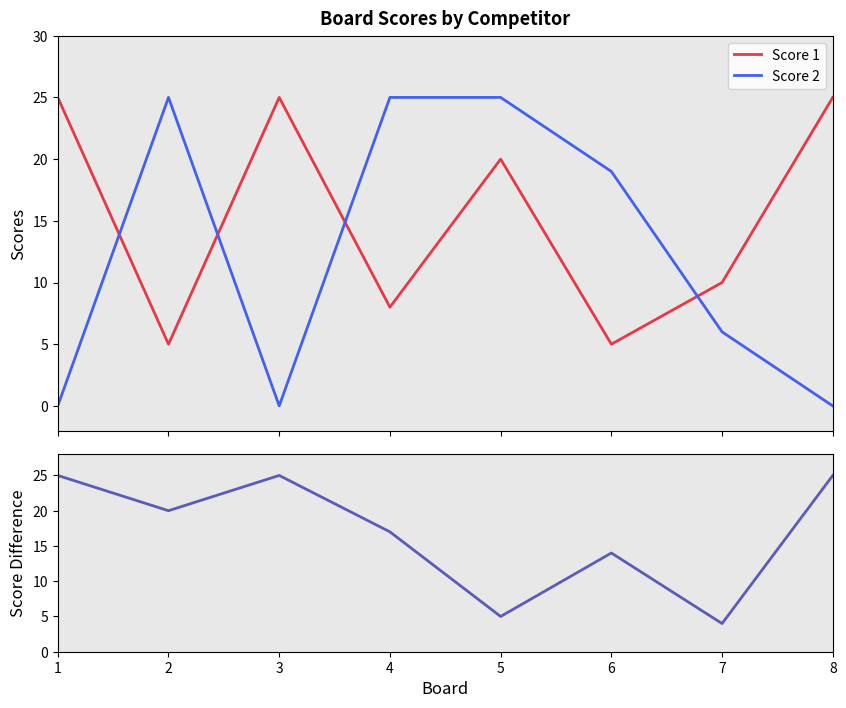

Which has a higher value, 8 or 2?

8